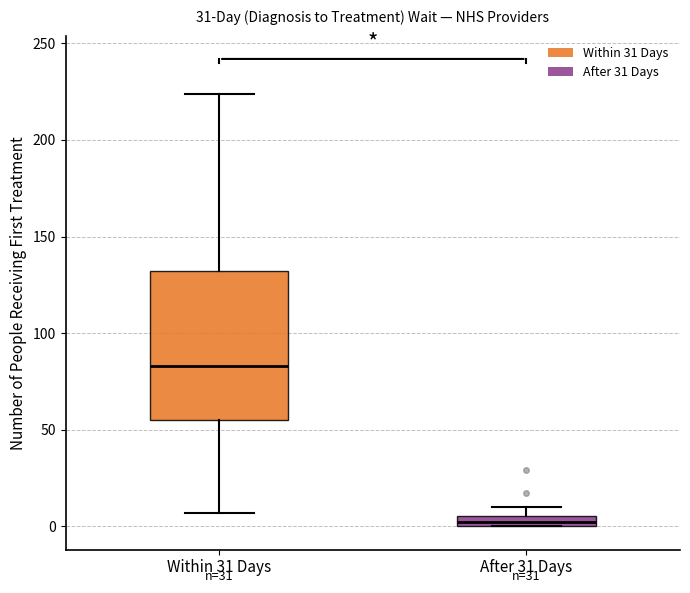

Which box's median line is the highest?

Within 31 Days